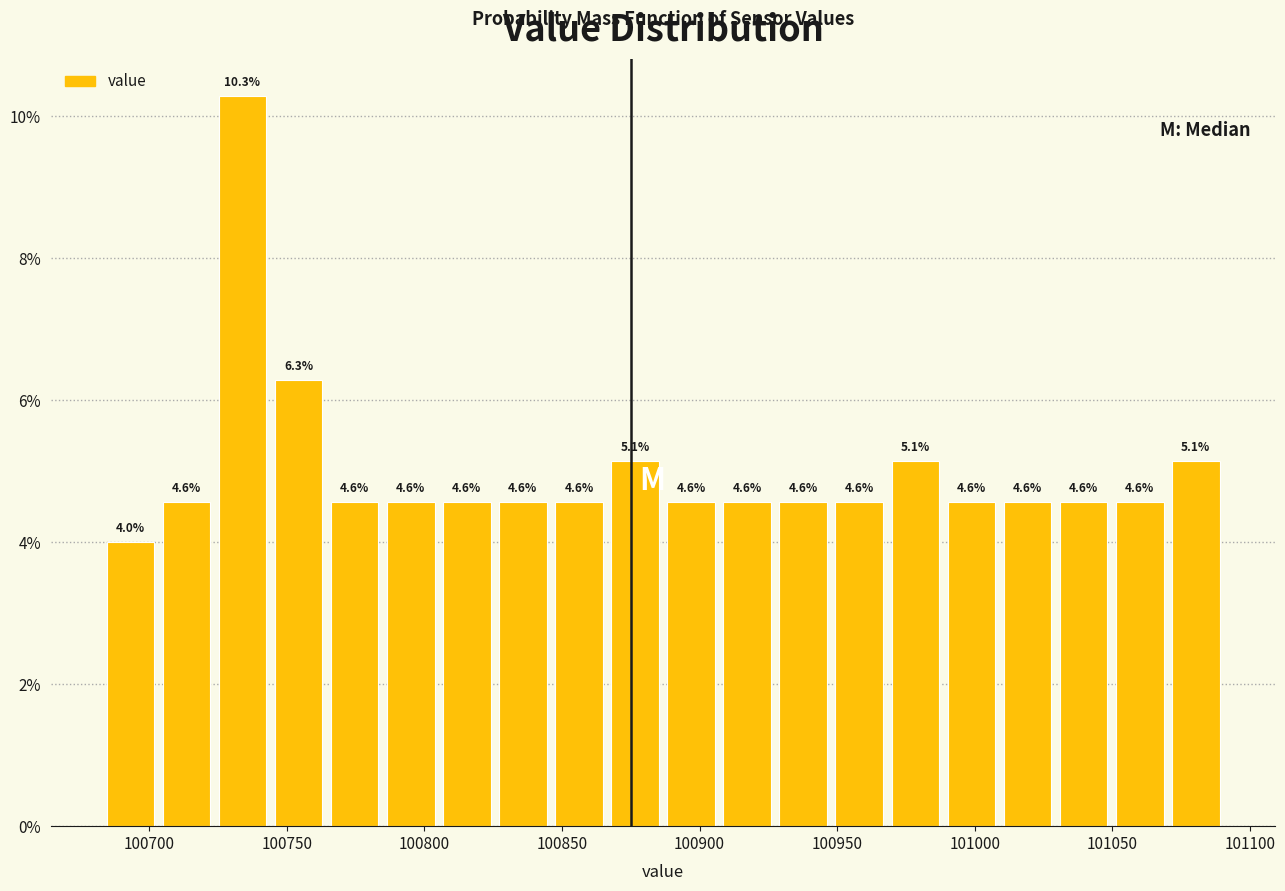

Reading left to right, transcribe this chart: for each bar, give the range it covers on the x-axis and its height. The bar edges are not printed on the chart, so give them approximately, as read against the axis.

100685 to 100705: 4.0
100705 to 100725: 4.6
100725 to 100745: 10.3
100745 to 100765: 6.3
100765 to 100785: 4.6
100785 to 100805: 4.6
100805 to 100825: 4.6
100825 to 100850: 4.6
100850 to 100870: 4.6
100870 to 100890: 5.1
100890 to 100910: 4.6
100910 to 100930: 4.6
100930 to 100950: 4.6
100950 to 100970: 4.6
100970 to 100990: 5.1
100990 to 101010: 4.6
101010 to 101030: 4.6
101030 to 101050: 4.6
101050 to 101070: 4.6
101070 to 101090: 5.1